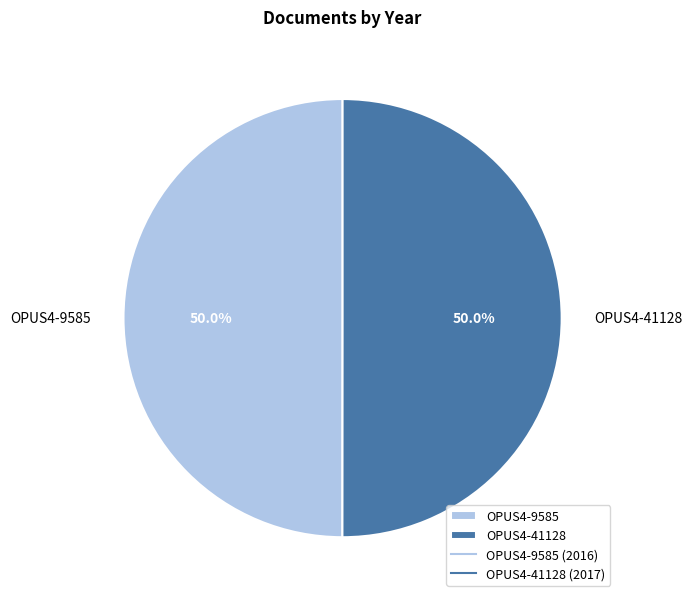

The OPUS4-9585 slice represents 58% of the pie. True or false?

False